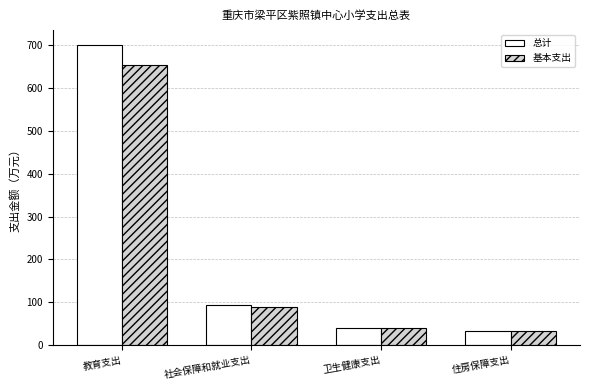

What position from the left is 住房保障支出?

4